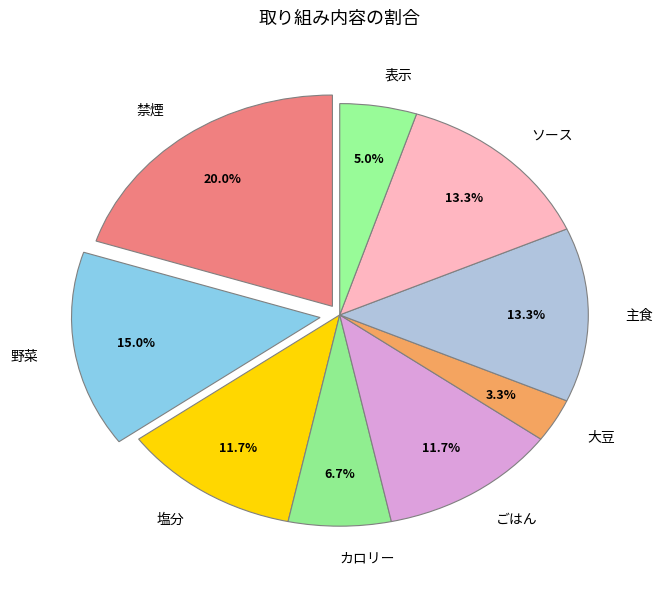

Does 大豆 account for over 50% of the chart?

No